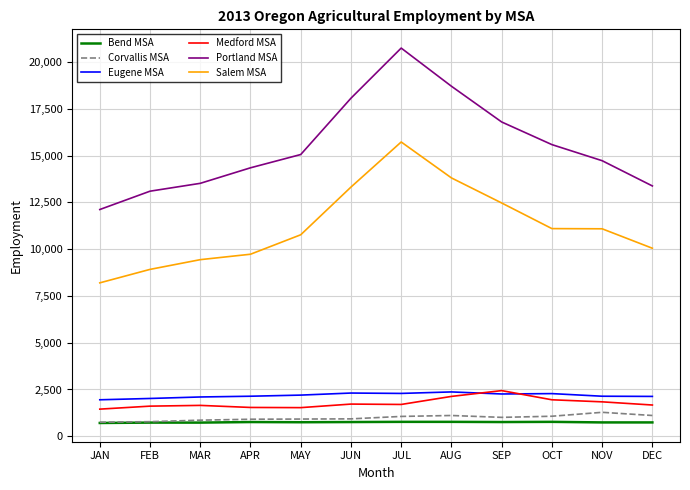

Between JAN and MAY, which series saw the biggest shift?

Portland MSA